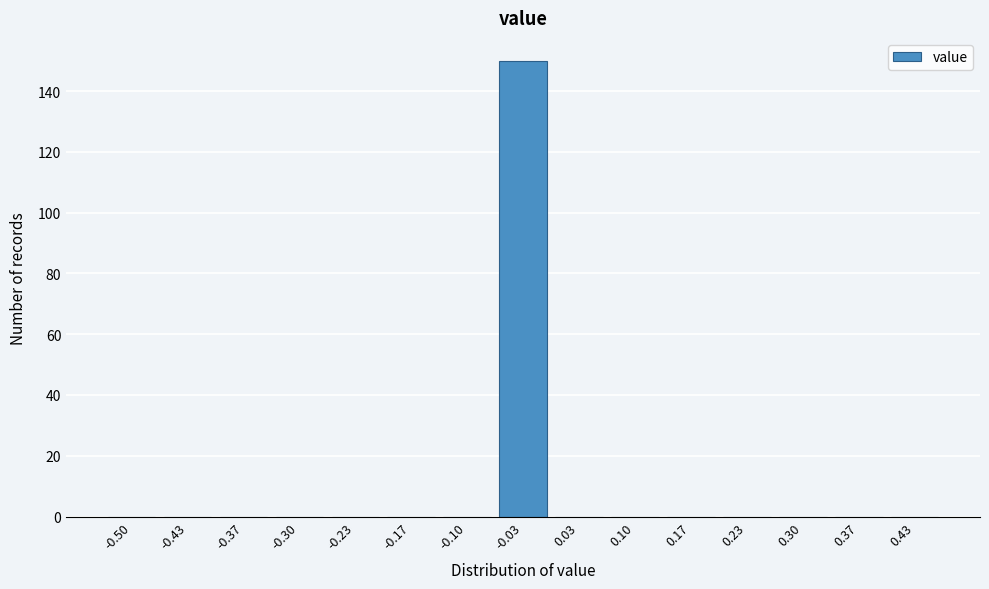

Reading right to left, what are all the values shown in this chart?

0.43=0	0.37=0	0.30=0	0.23=0	0.17=0	0.10=0	0.03=0	-0.03=150	-0.10=0	-0.17=0	-0.23=0	-0.30=0	-0.37=0	-0.43=0	-0.50=0